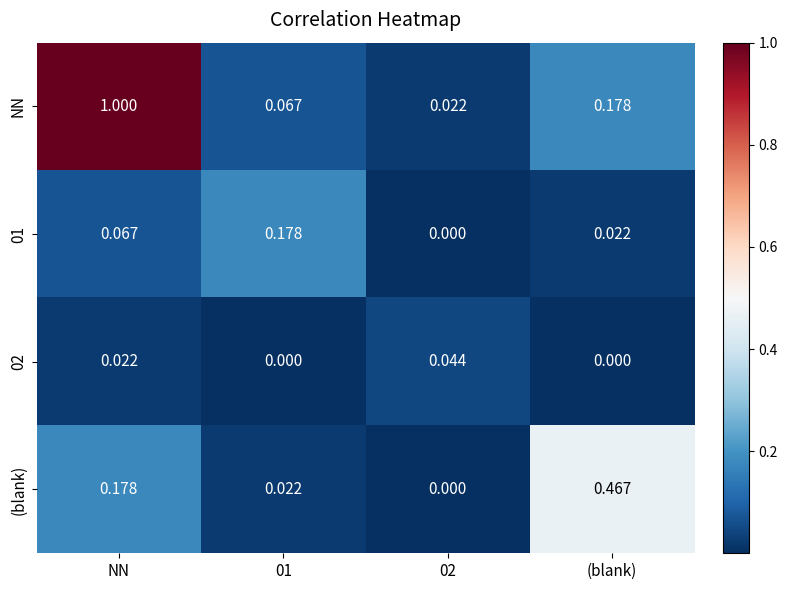

Is the value of 01 at 01 greater than the value of 02 at (blank)?

Yes